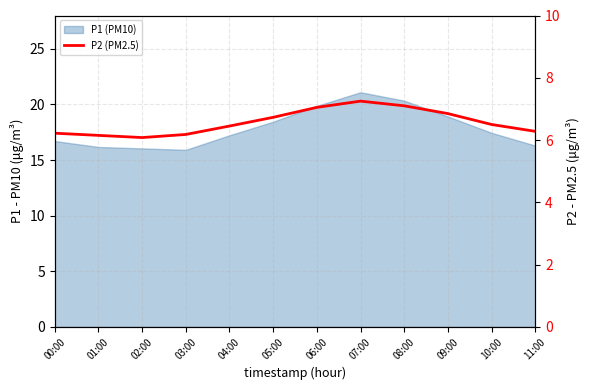

How many points are higher than both their immediate neighbors (excluding endpoints)?

1